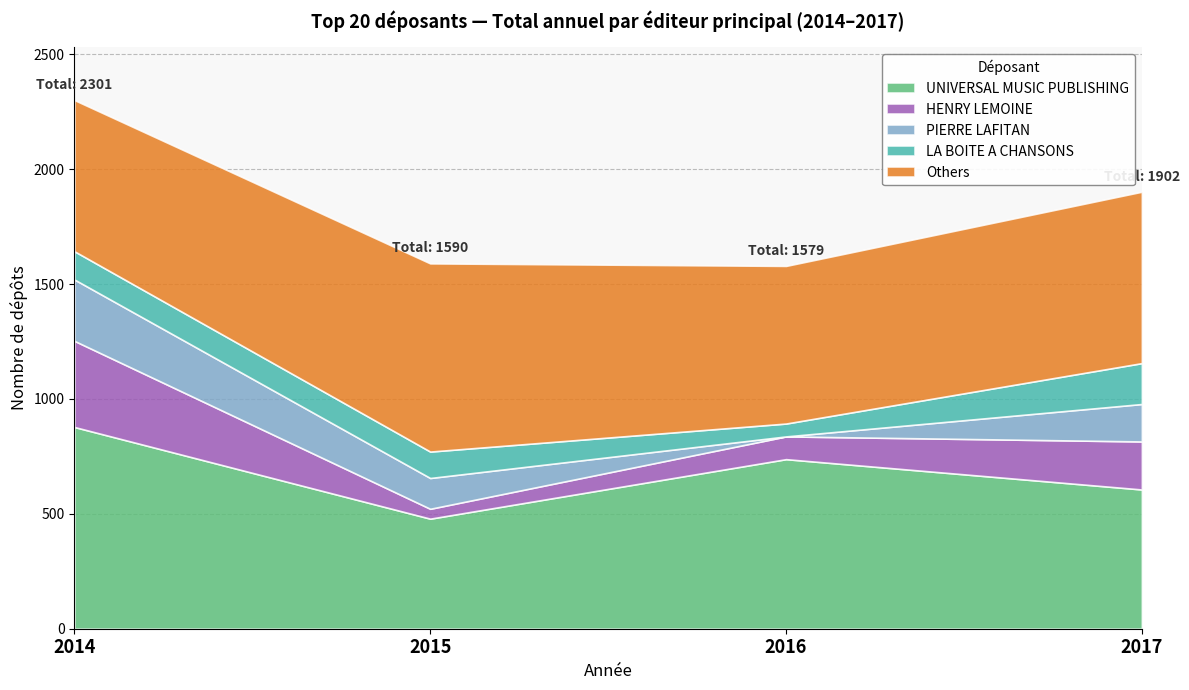

Does the chart display data point markers on the line(s)?

No